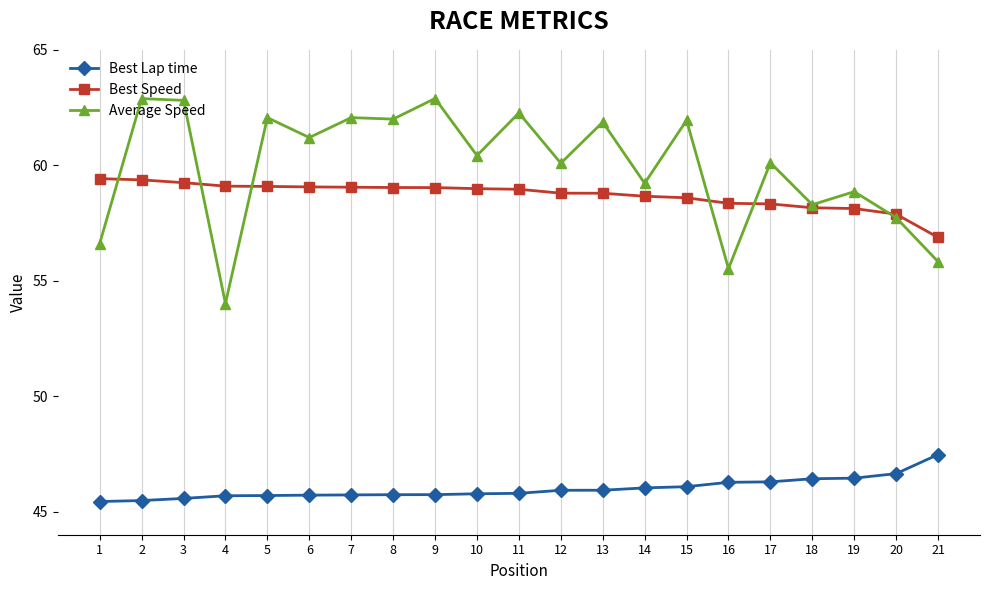

What is the difference between the Average Speed values at 20 and 16?

2.2